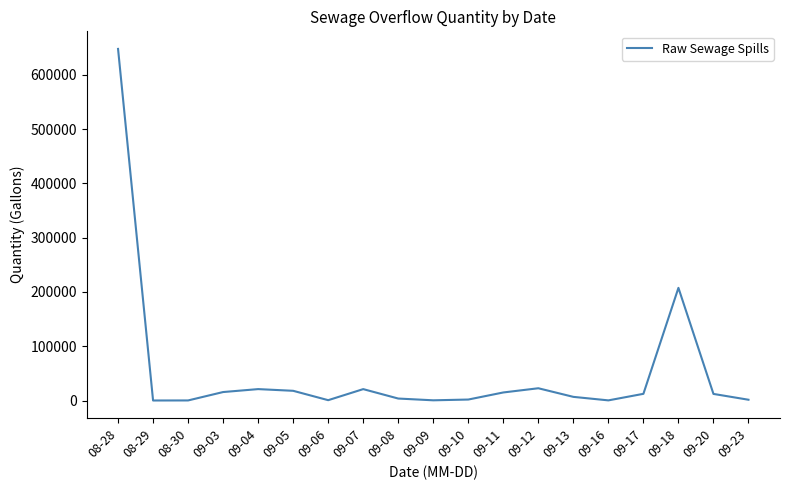

What is the difference between the maximum and minimum values?

647699